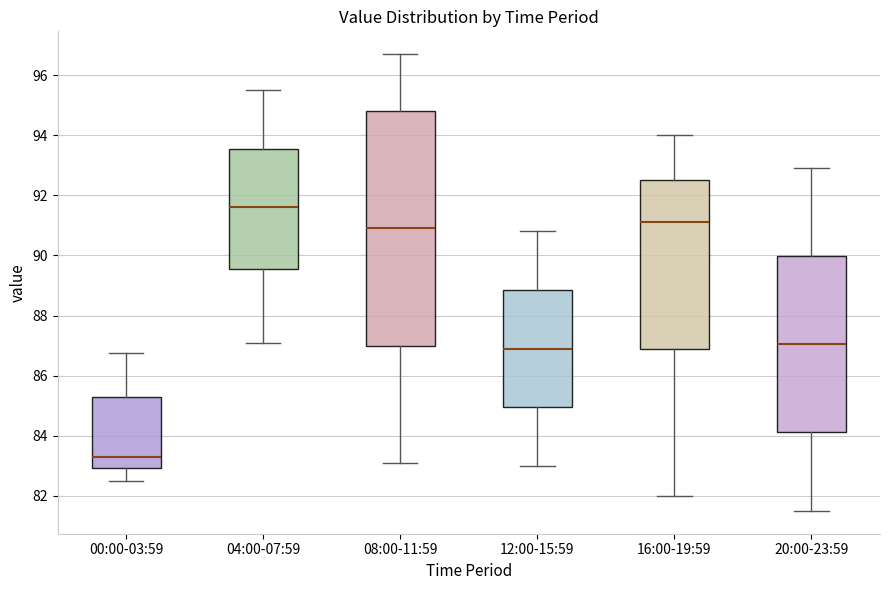

Comparing the boxes themselves (not the whiskers), which one is the tallest?

08:00-11:59